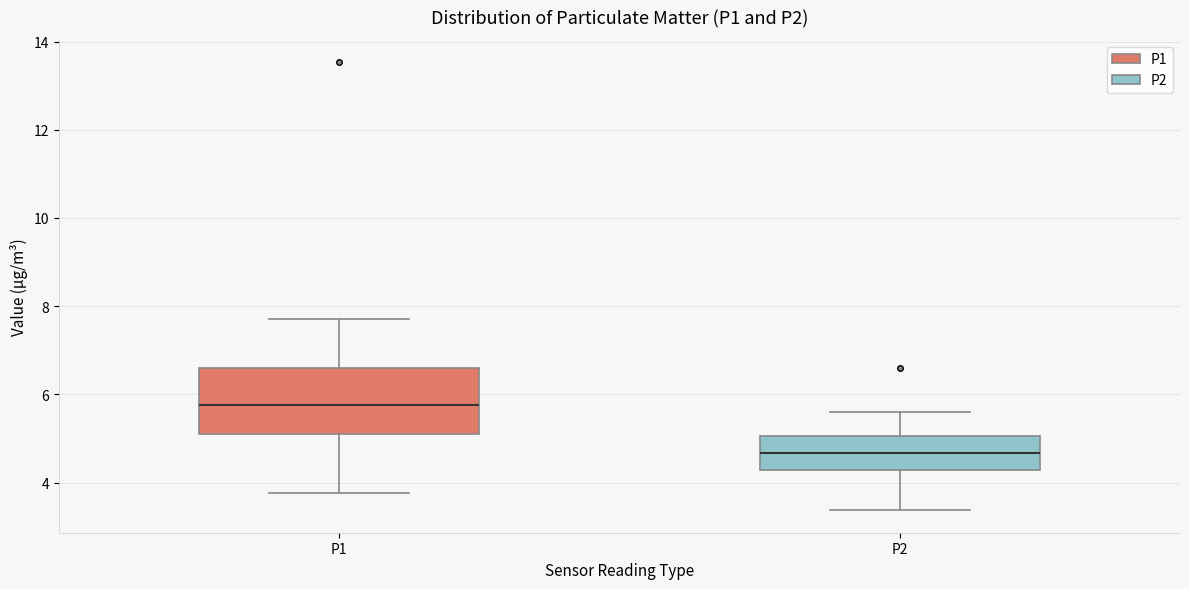

Comparing the boxes themselves (not the whiskers), which one is the tallest?

P1